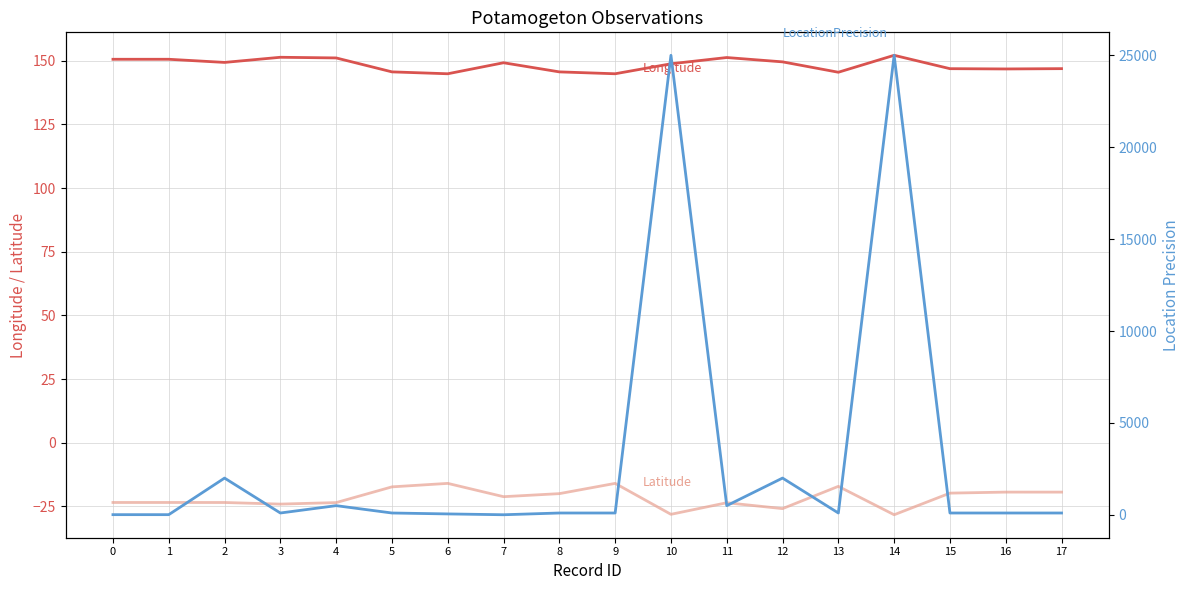

Is the value of Longitude at 10 greater than the value of Latitude at 11?

Yes